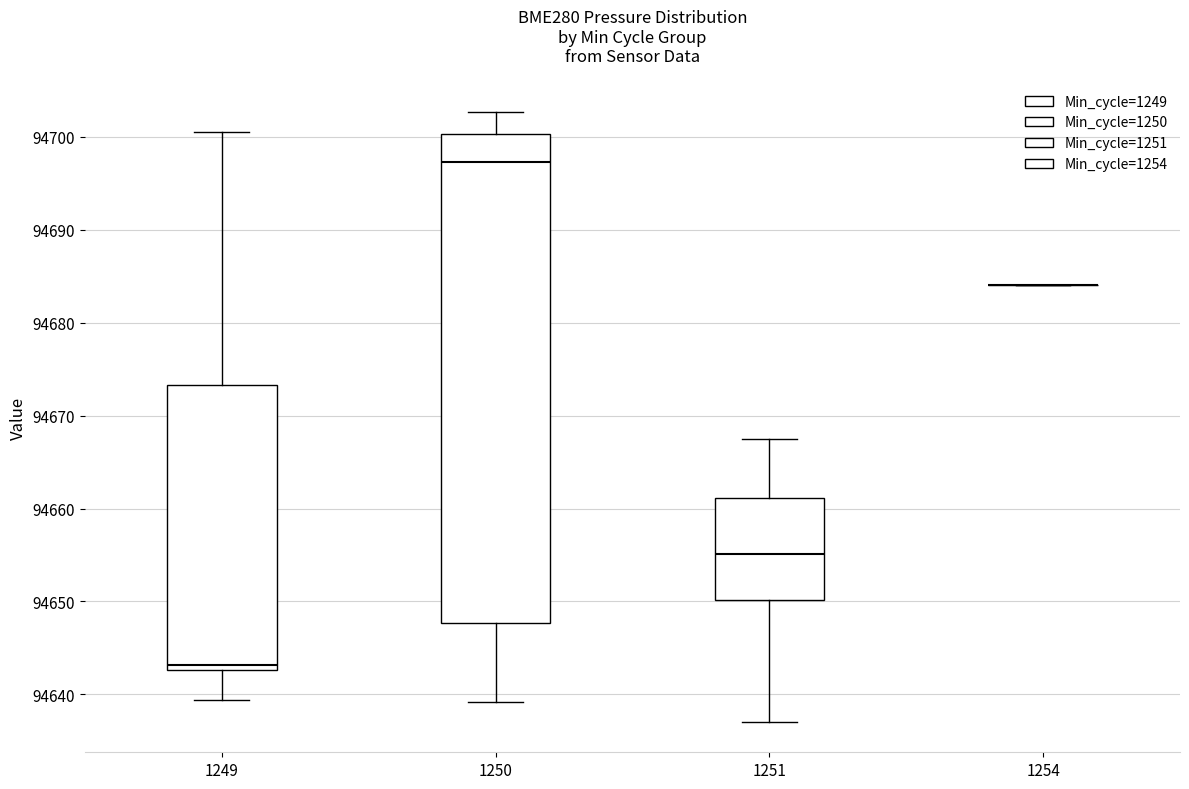

Which box is the tallest, from its lower edge to its upper edge?

1250